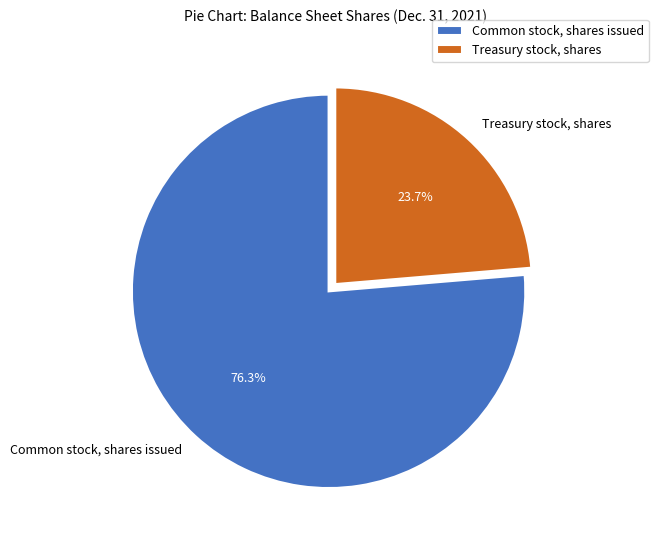

To the nearest percent, what percentage of the pie is Treasury stock, shares?

24%